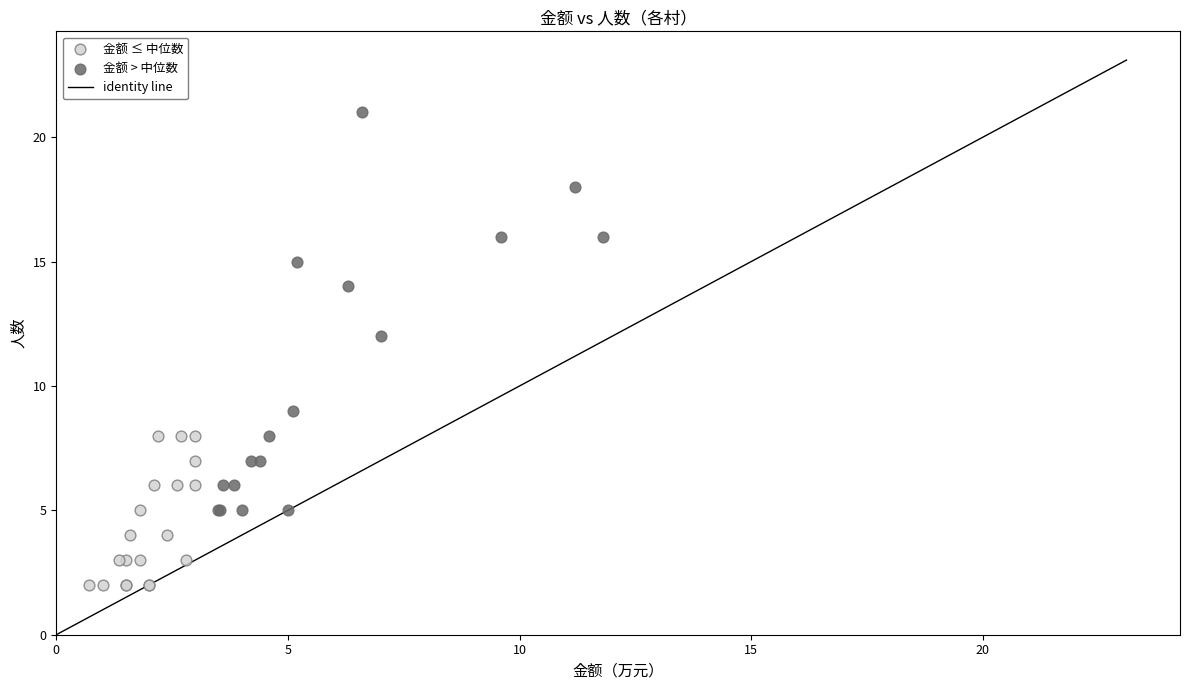

Which series reaches the minimum Y coordinate?

金额 ≤ 中位数